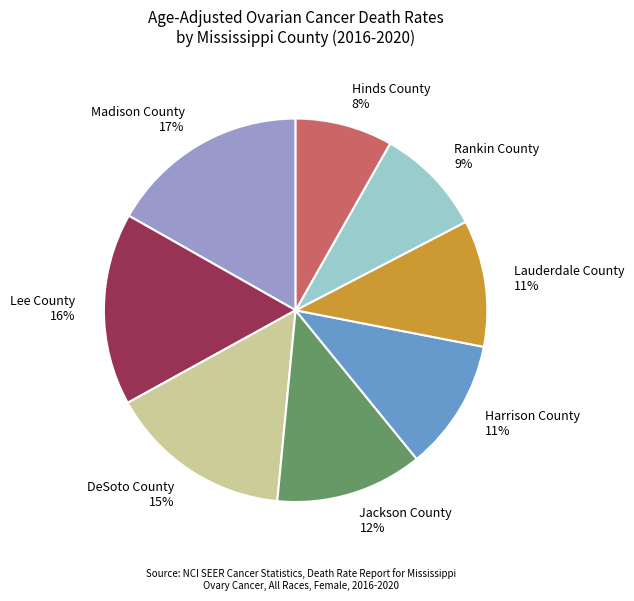

What is the ratio of the value at Rankin County 9% to the value at Harrison County 11%?

0.8